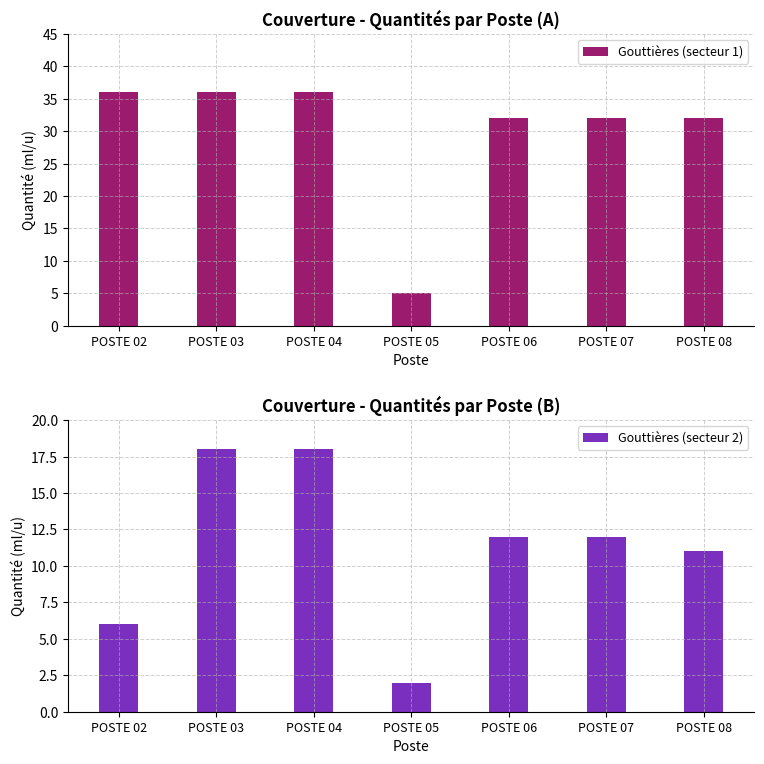

How many distinct data groups are displayed?

2